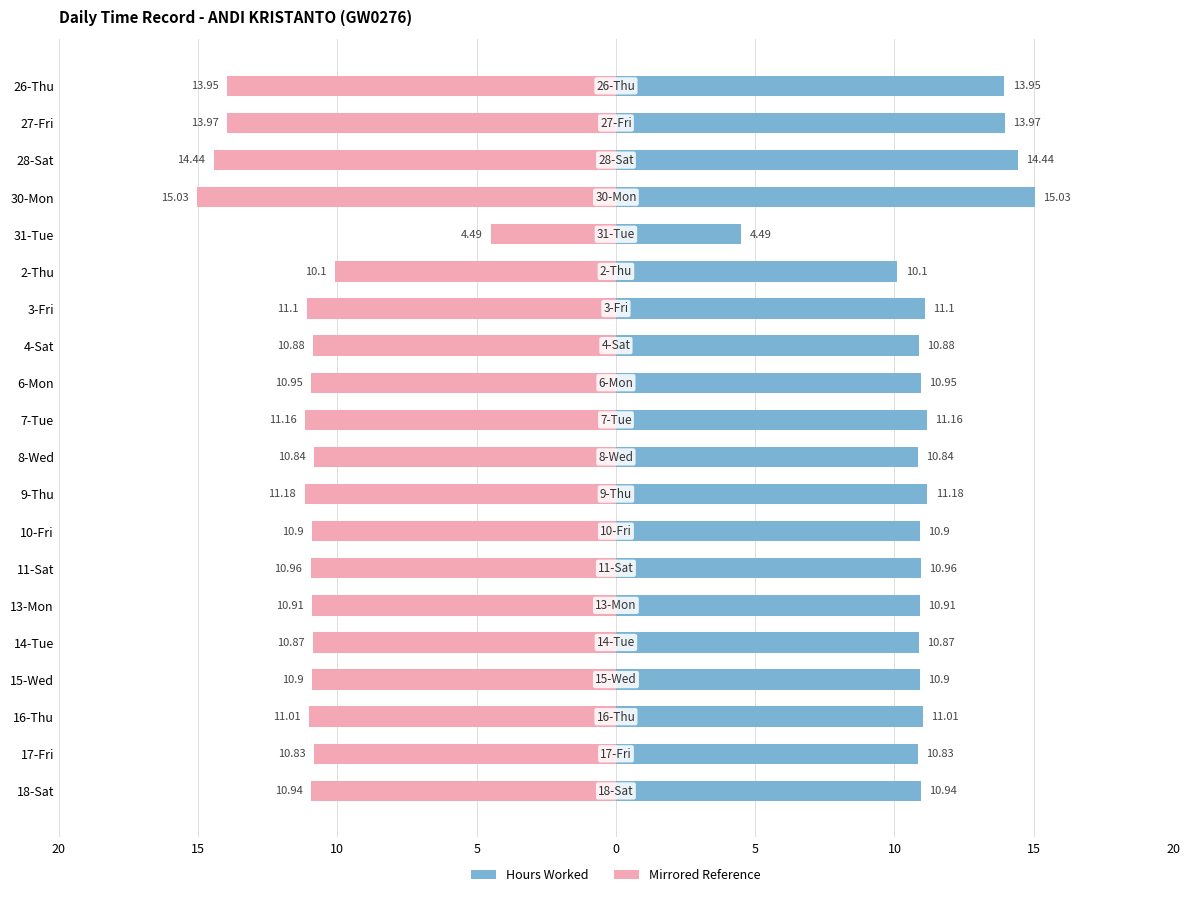

What is the highest value of the Reference (mirrored) series?

-4.5